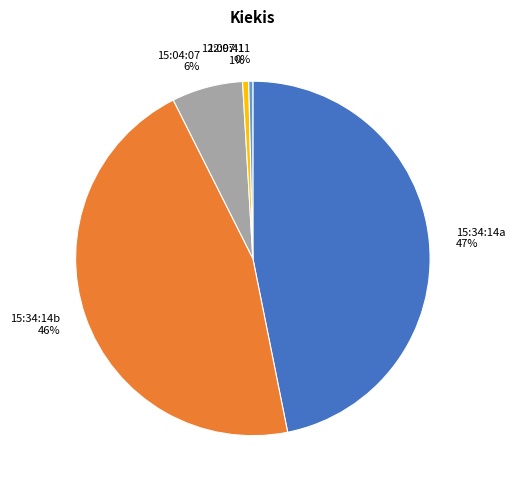

Count the number of slices in the pie.

5